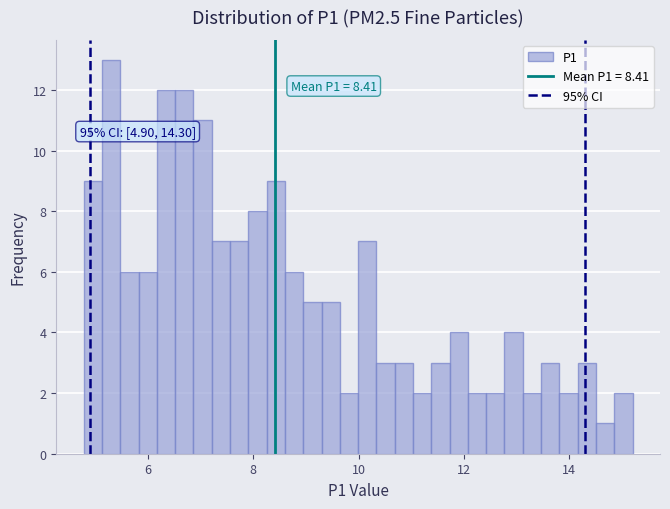

Around what value on the x-axis is the tallest bar? Give the approximate position of its centre, as read against the axis.

5.4